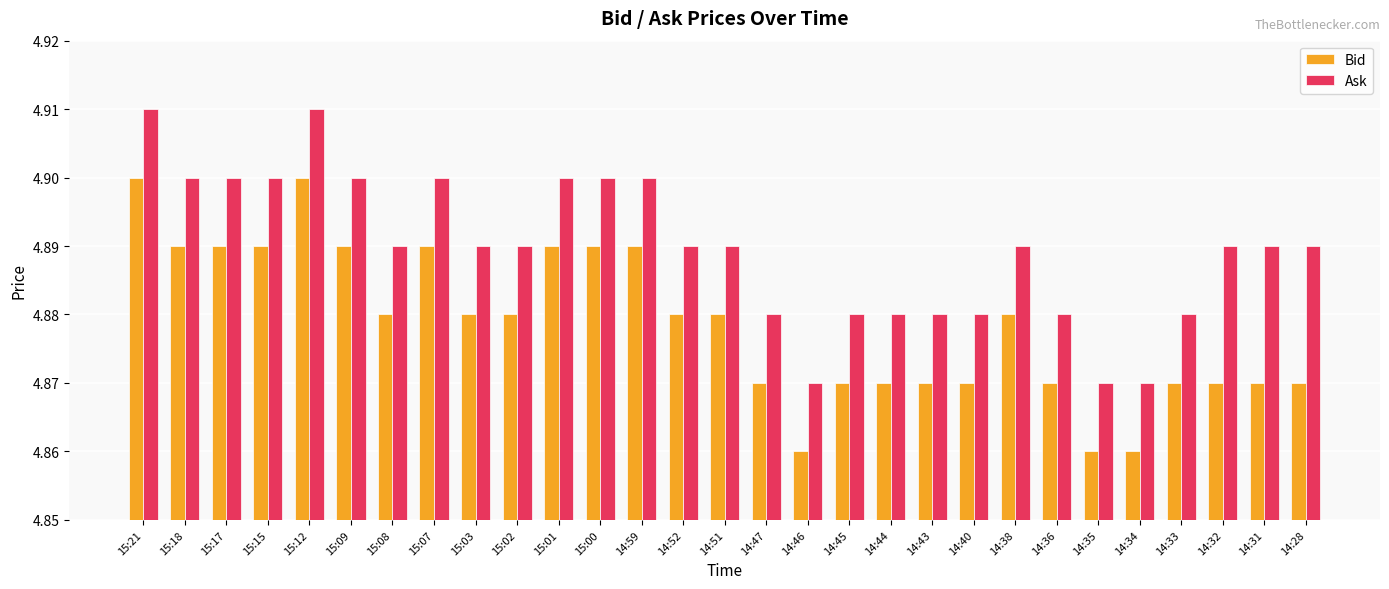

The Ask series shows 1.2 at 14:33. True or false?

False